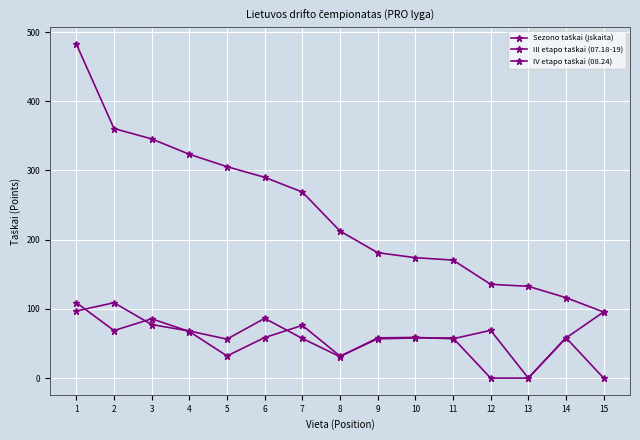

Count the number of categories in the chart.

15